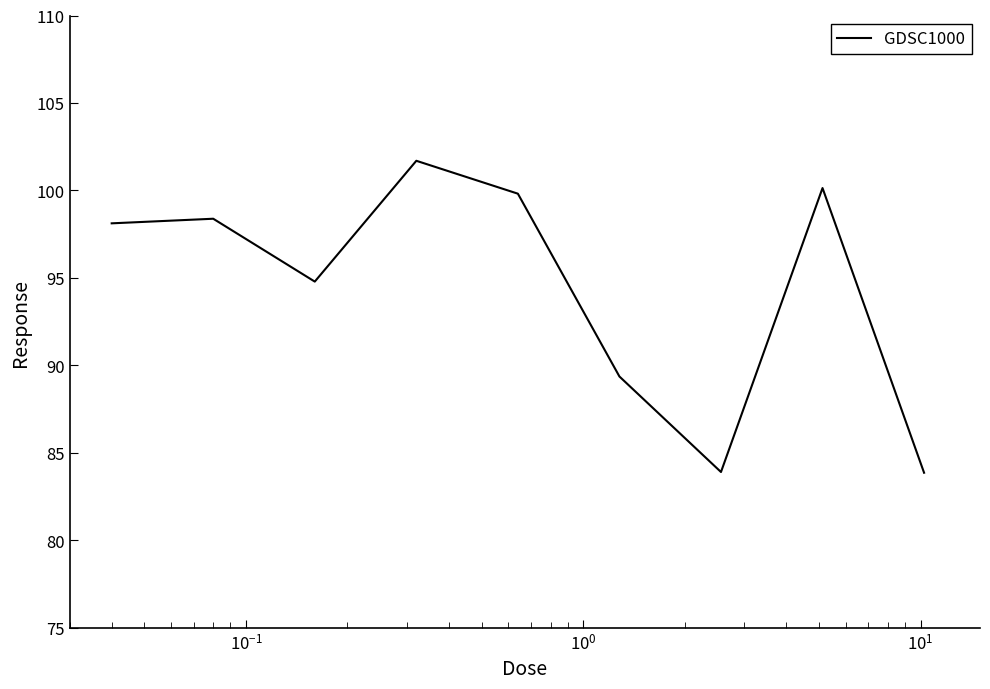

What is the smallest value displayed?

83.9